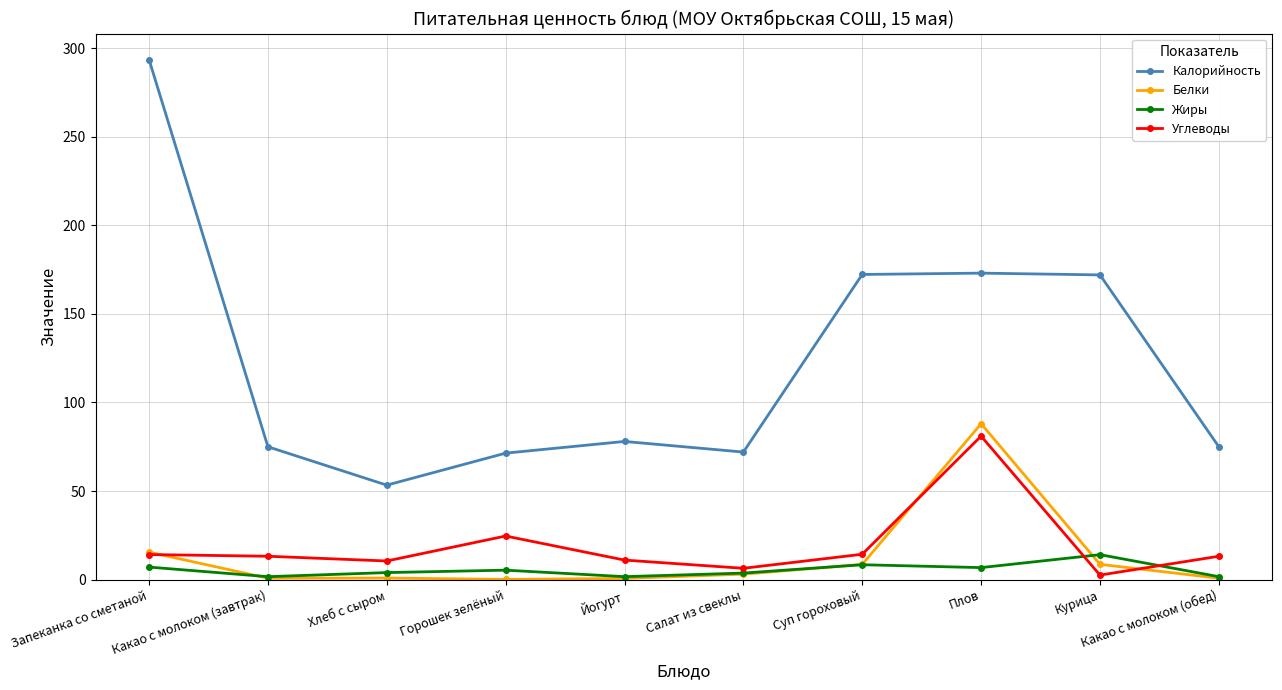

Which series has the widest spread of values?

Калорийность